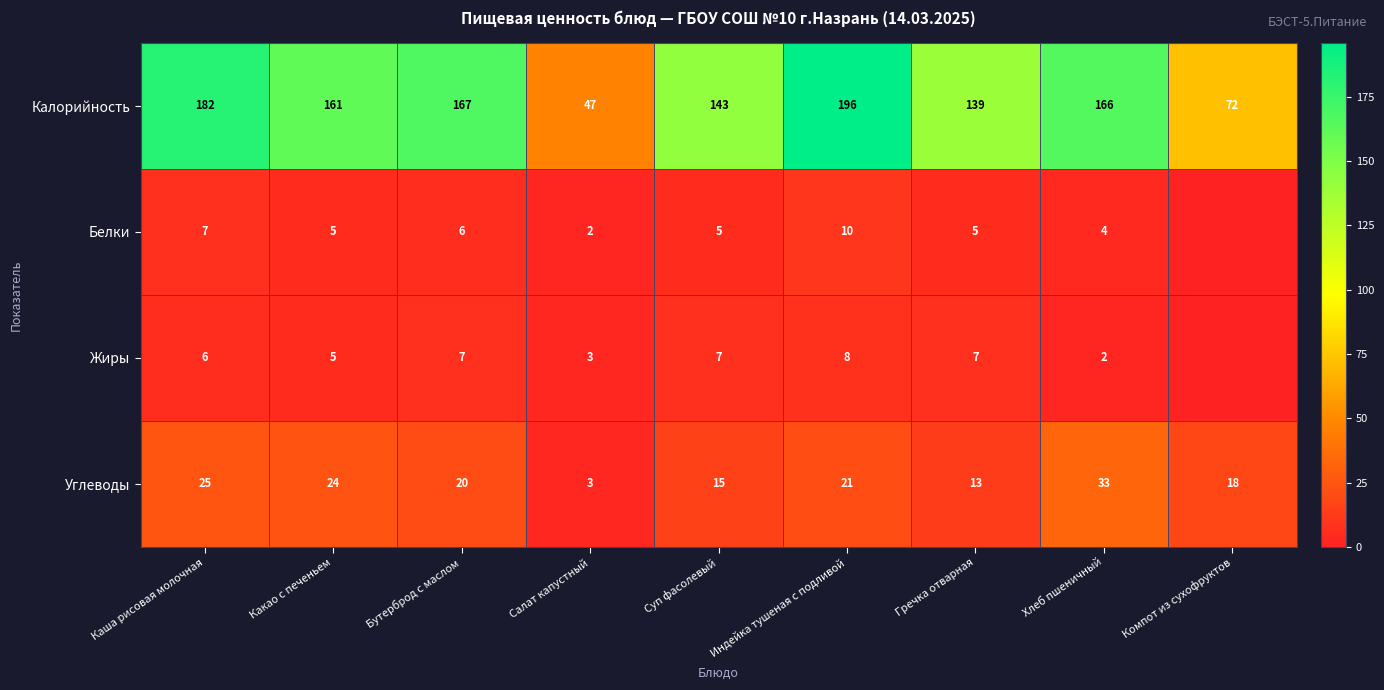

Between Индейка тушеная с подливой and Гречка отварная, which series saw the biggest shift?

Калорийность